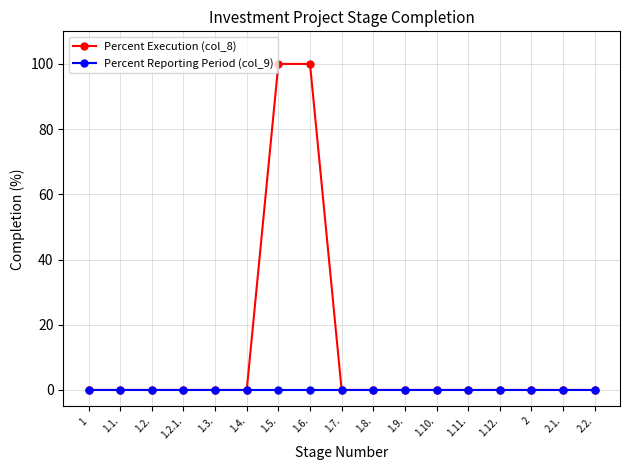

Rank the series at 1.5. from highest to lowest value.

Percent Execution (col_8), Percent Reporting Period (col_9)